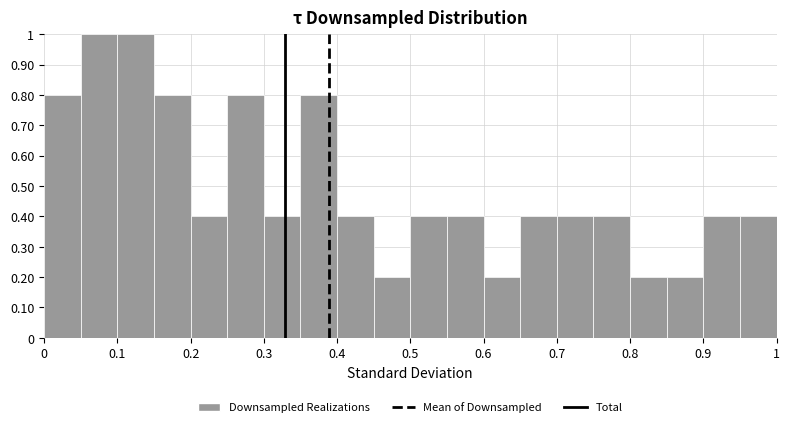

Reading left to right, transcribe this chart: for each bar, give the range it covers on the x-axis and its height. The values are not printed on the chart, so give them approximately, as read against the axis.

0.00 to 0.05: 0.8
0.05 to 0.10: 1.0
0.10 to 0.15: 1.0
0.15 to 0.20: 0.8
0.20 to 0.25: 0.4
0.25 to 0.30: 0.8
0.30 to 0.35: 0.4
0.35 to 0.40: 0.8
0.40 to 0.45: 0.4
0.45 to 0.50: 0.2
0.50 to 0.55: 0.4
0.55 to 0.60: 0.4
0.60 to 0.65: 0.2
0.65 to 0.70: 0.4
0.70 to 0.75: 0.4
0.75 to 0.80: 0.4
0.80 to 0.85: 0.2
0.85 to 0.90: 0.2
0.90 to 0.95: 0.4
0.95 to 1.00: 0.4